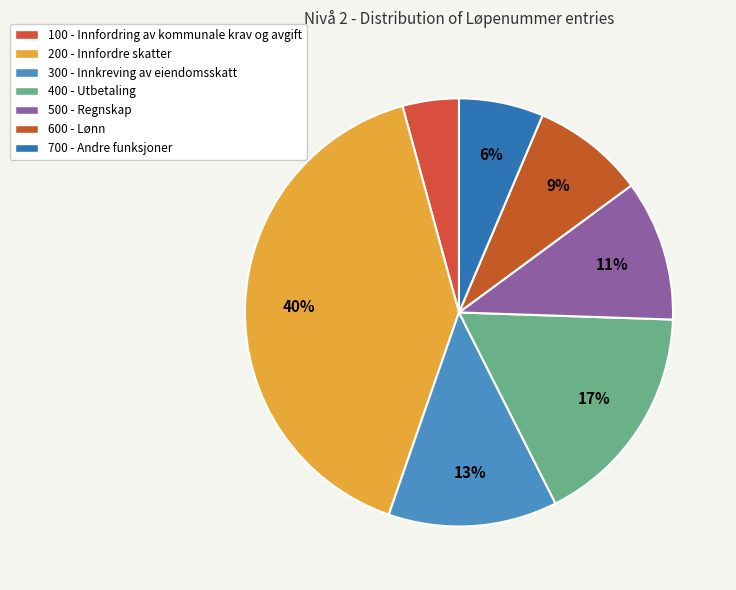

How many segments does this pie chart have?

7